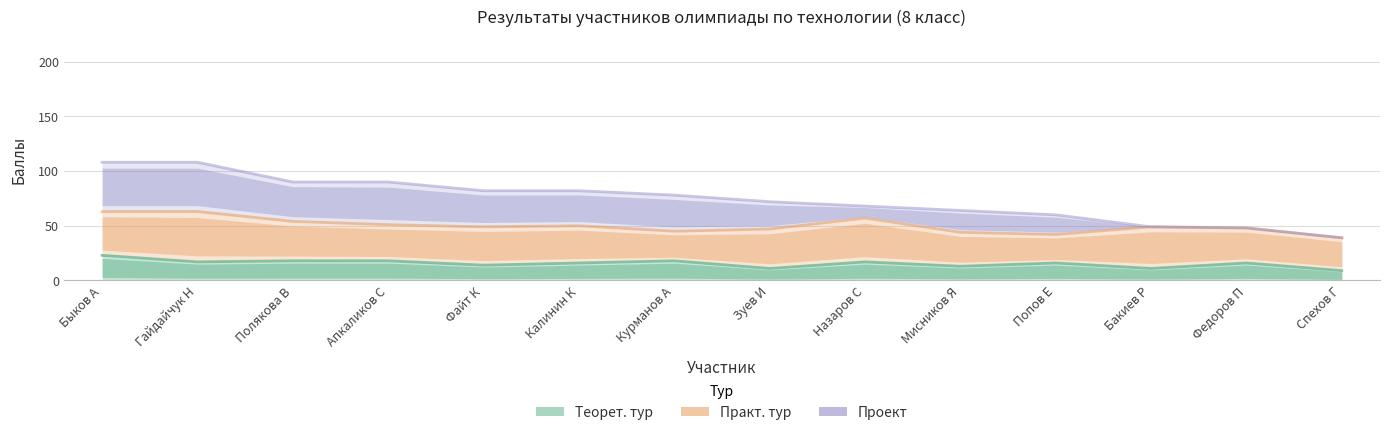

At how many categories does at least one series exceed 54?

11